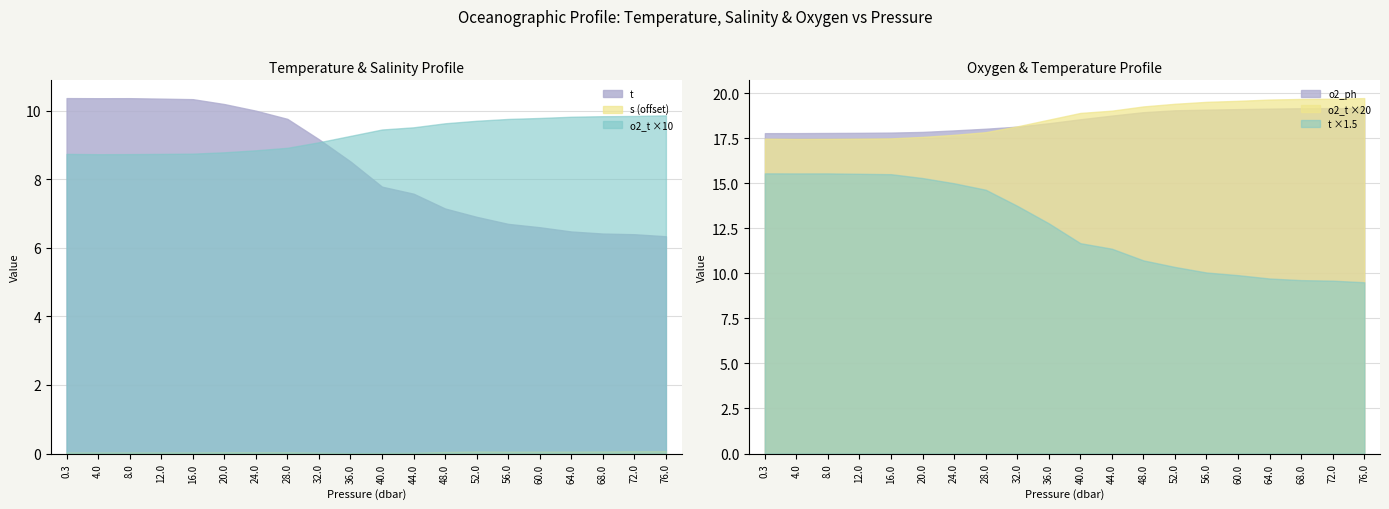

What is the difference between the second highest and second lowest values in the o2_t series?

0.1